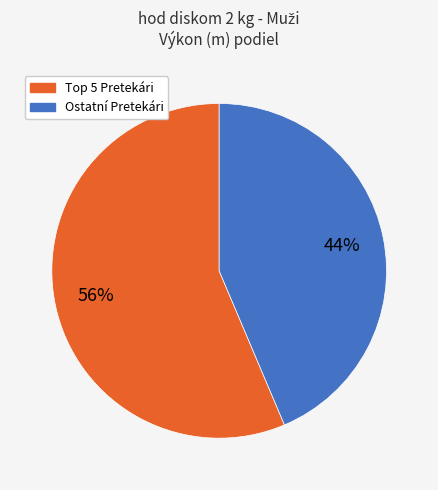

Is there any slice that represents more than half of the pie?

Yes